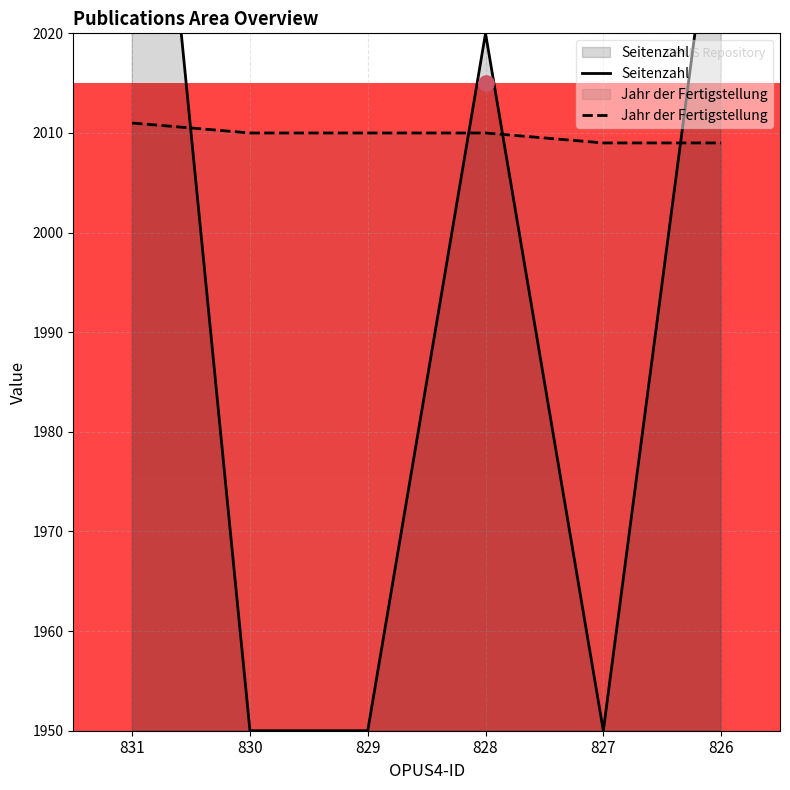

What are all the series names shown in the legend?

Seitenzahl, Jahr der Fertigstellung